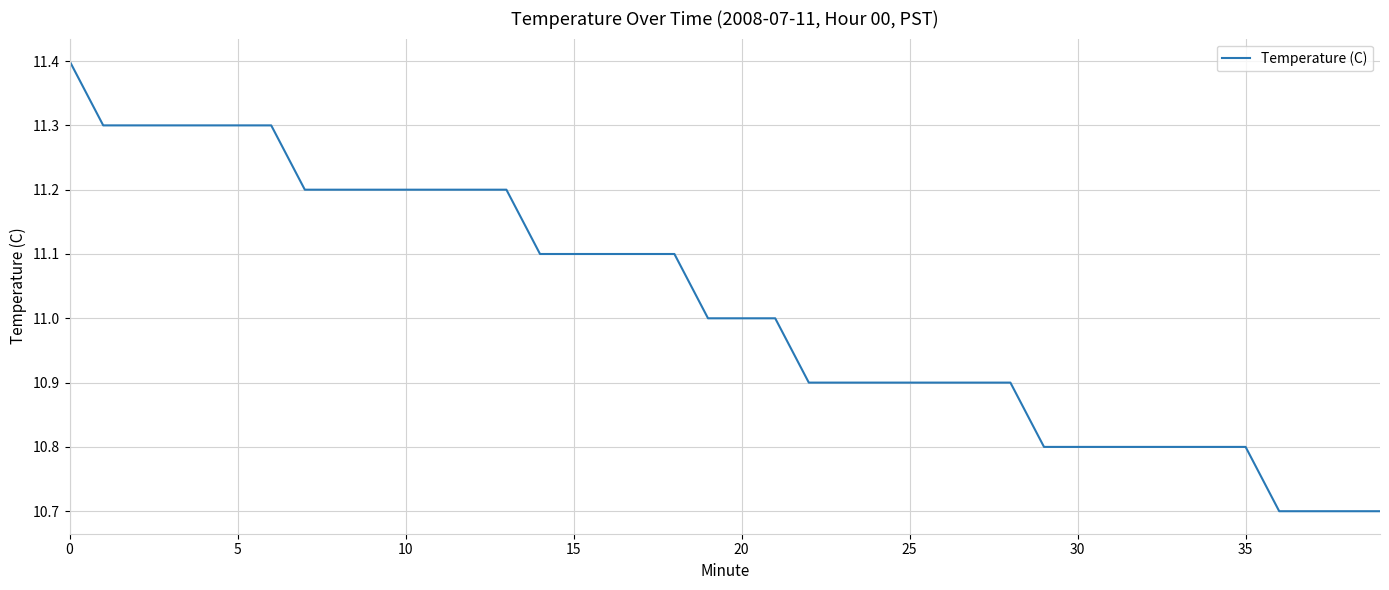

What is the difference between the maximum and minimum values?

0.7